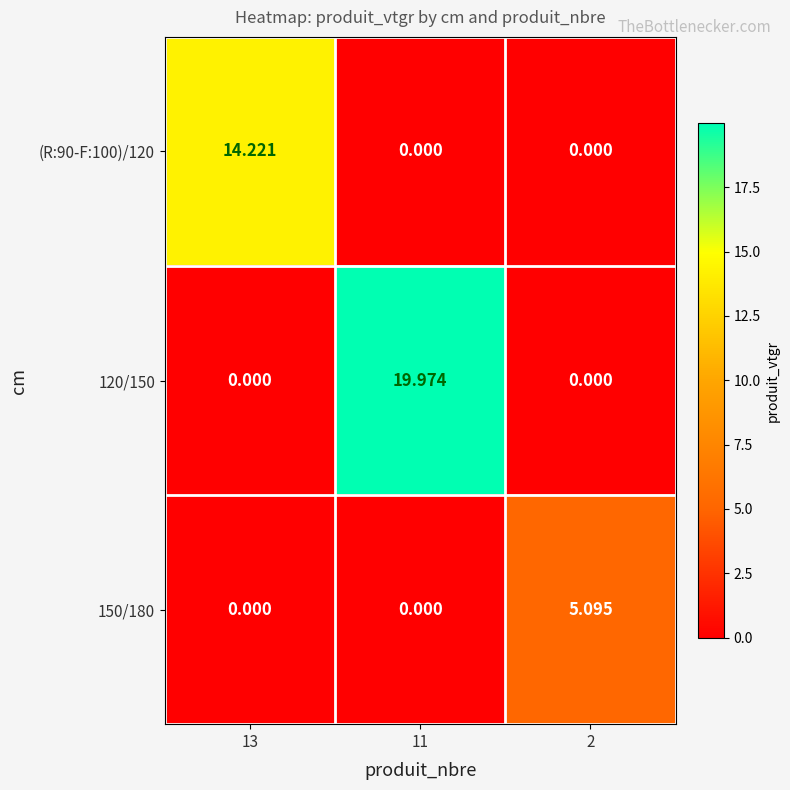

Which series has the largest total across all categories?

120/150